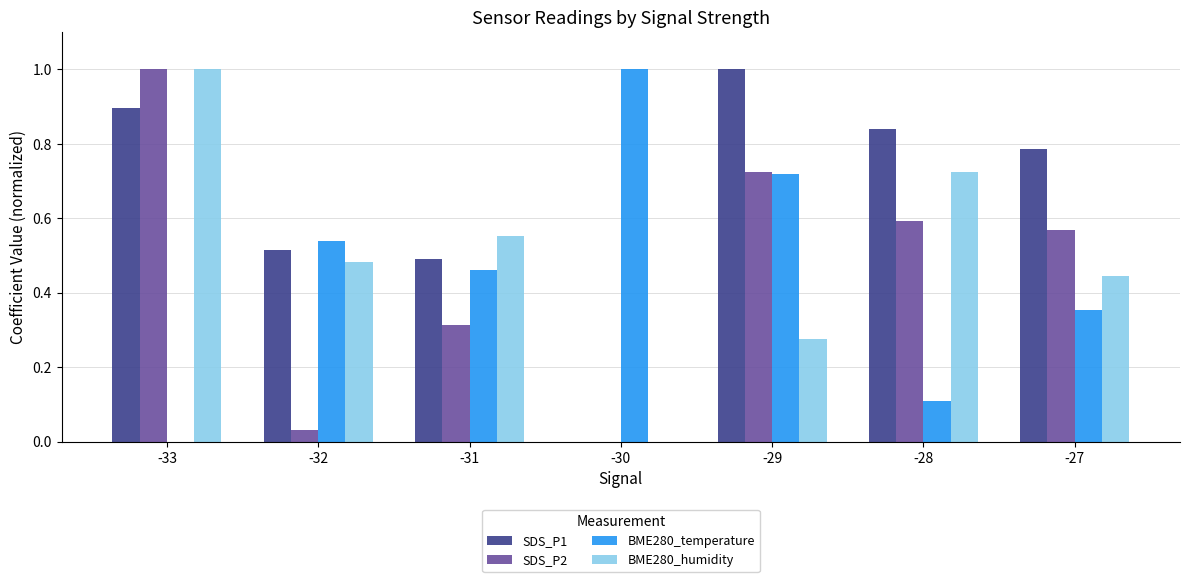

What is the sum of the SDS_P2 values at -33 and -31?

1.3